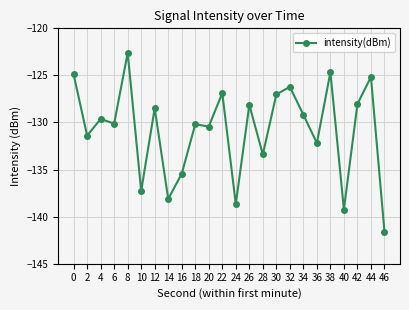

What is the sum of the values at 28 and 40?

-272.6